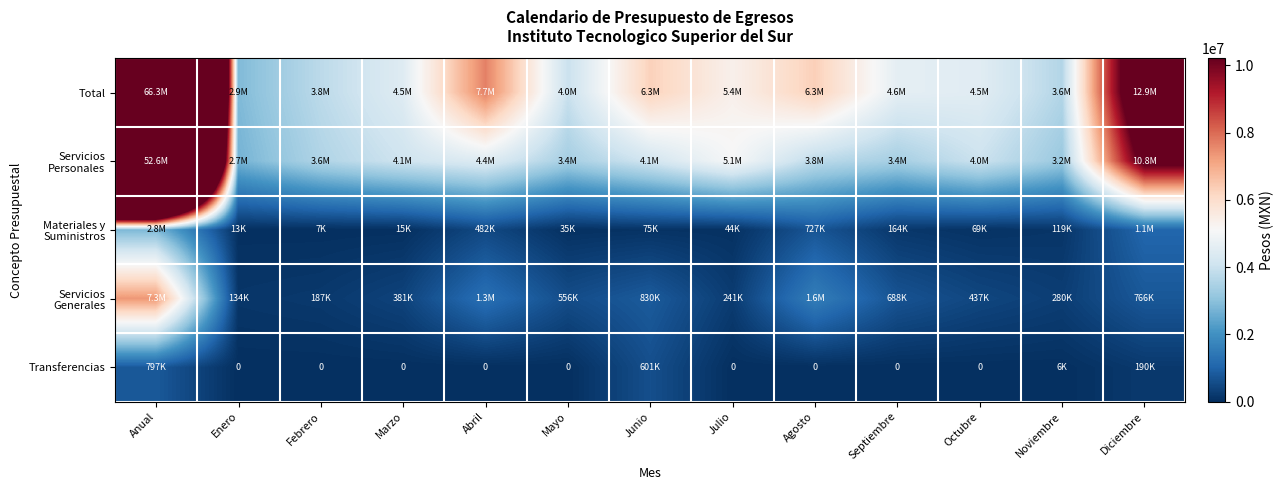

How many categories are shown in the chart?

13